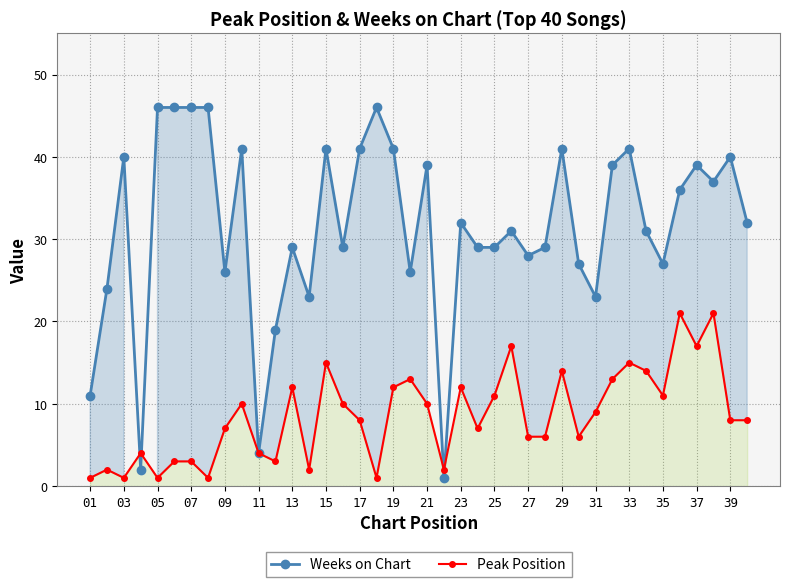

Read the Peak Position value at 23, to the nearest 10.

10